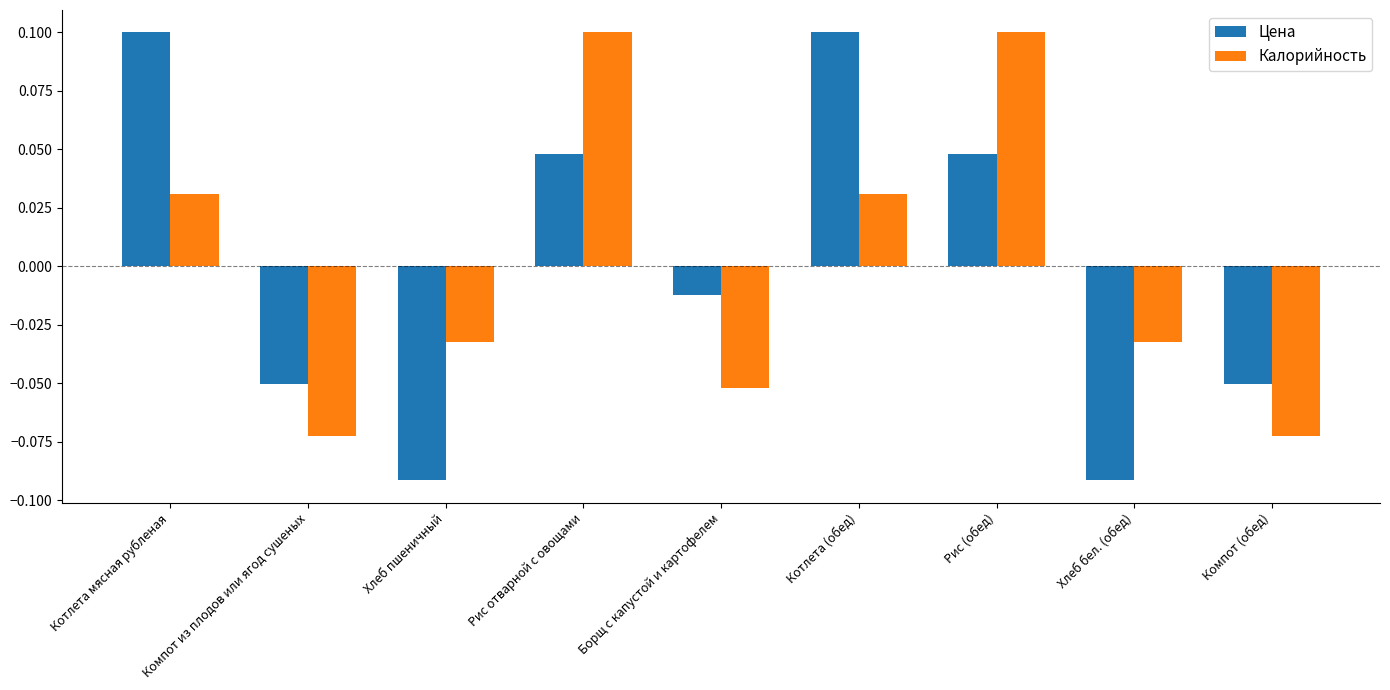

Is it true that Калорийность equals 0.1 at Рис отварной с овощами?

True